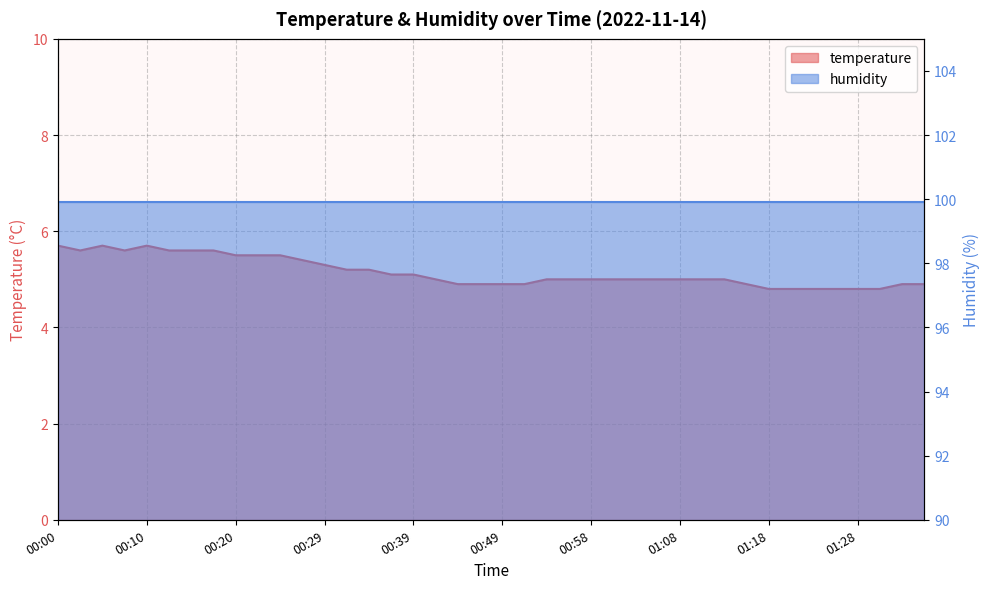

List the labels in order of value, smallest first.

01:18, 01:20, 01:23, 01:25, 01:28, 01:30, 00:44, 00:46, 00:49, 00:51, 01:16, 01:33, 01:35, 00:41, 00:54, 00:56, 00:58, 01:01, 01:03, 01:06, 01:08, 01:11, 01:13, 00:37, 00:39, 00:32, 00:34, 00:29, 00:27, 00:20, 00:22, 00:24, 00:03, 00:07, 00:12, 00:15, 00:17, 00:00, 00:05, 00:10